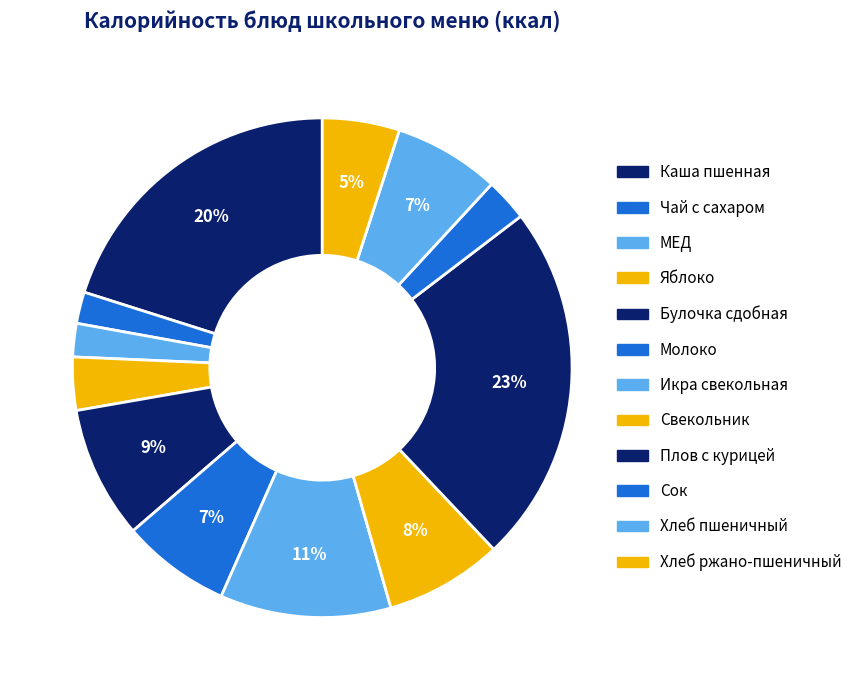

Does МЕД account for over 50% of the chart?

No